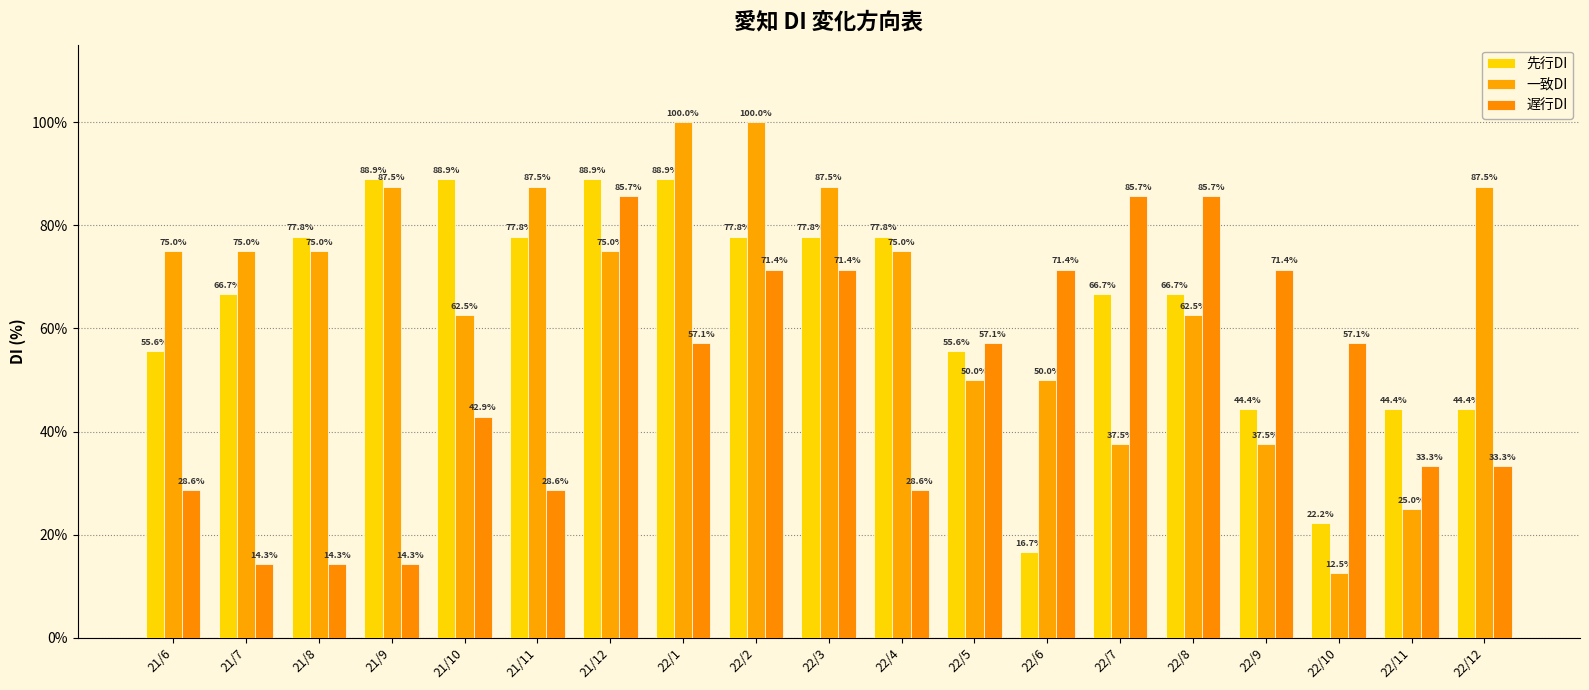

What is the difference between the second highest and minimum values in the 遅行DI series?

71.4